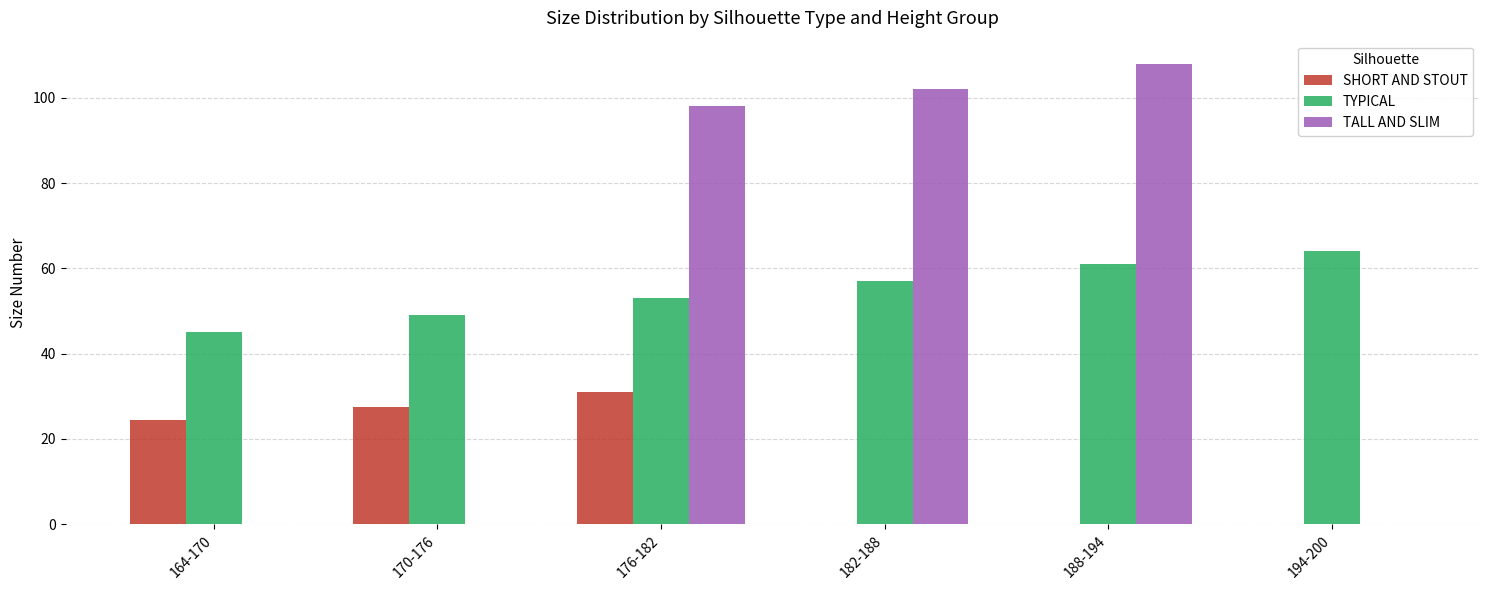

Between 170-176 and 188-194, which series saw the biggest shift?

TALL AND SLIM